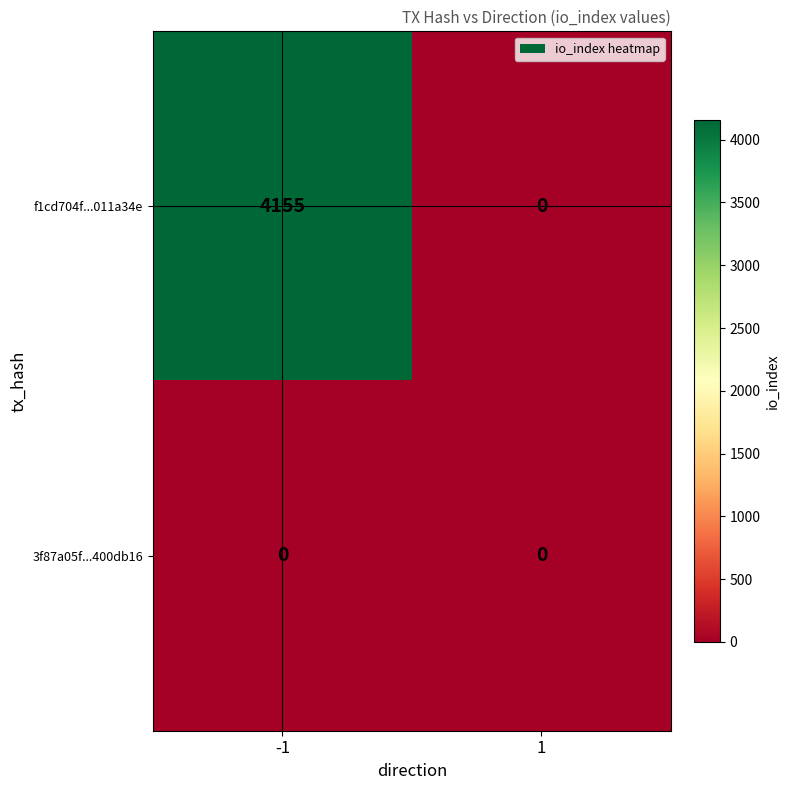

Which series changed the most between -1 and 1?

f1cd704f...011a34e